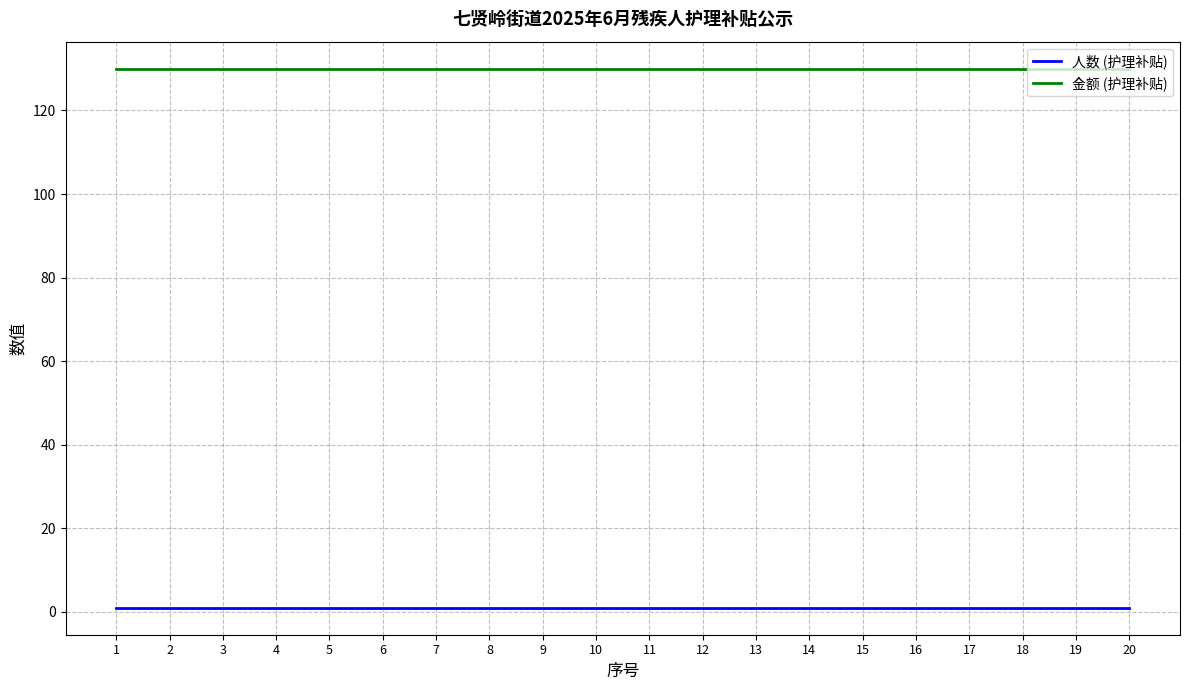

How many lines are shown in the chart?

2